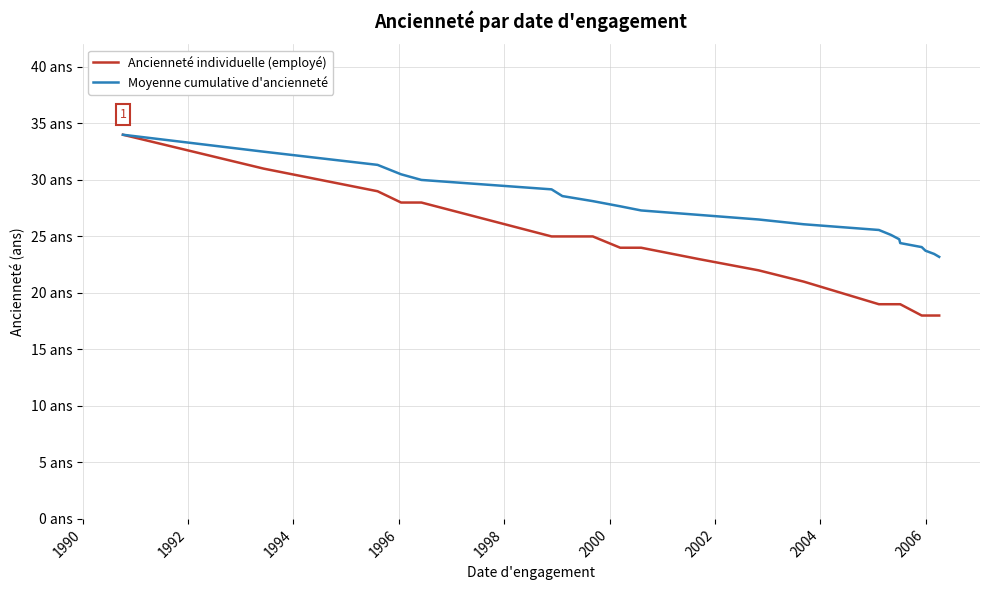

What are all the series names shown in the legend?

Ancienneté individuelle (employé), Moyenne cumulative d'ancienneté